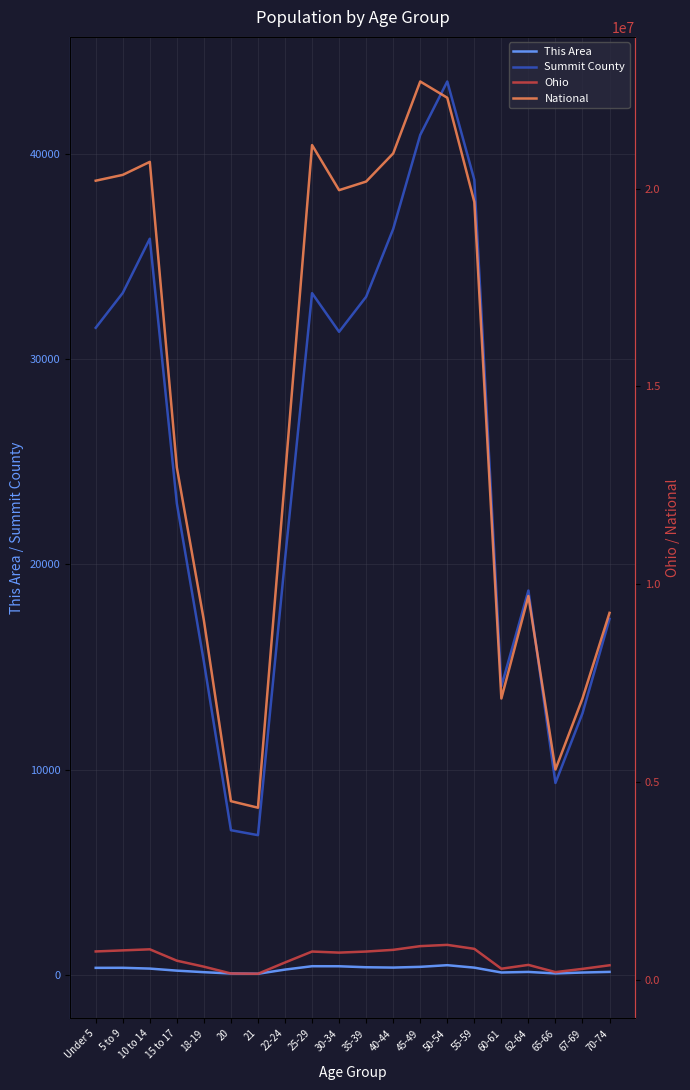

Which series has the largest total across all categories?

National